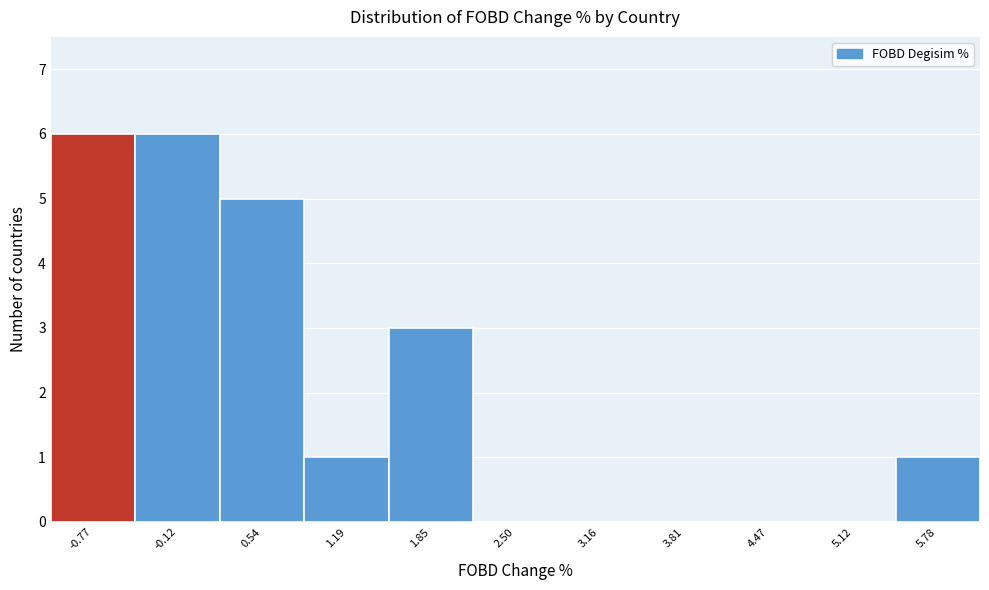

Reading left to right, list every bar in this chart as the range it spans on the x-axis followed by its height. Neither the bar edges nor the heights are printed on the chart, so give them approximately, as read against the axes.

-1.1 to -0.4: 6
-0.4 to 0.2: 6
0.2 to 0.9: 5
0.9 to 1.5: 1
1.5 to 2.2: 3
2.2 to 2.8: 0
2.8 to 3.5: 0
3.5 to 4.1: 0
4.1 to 4.8: 0
4.8 to 5.5: 0
5.5 to 6.1: 1